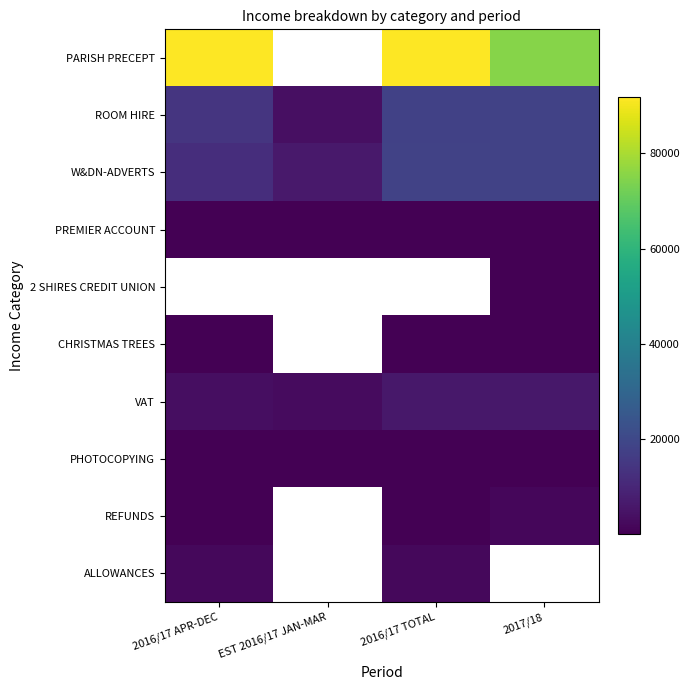

What is the smallest value displayed?

8.4